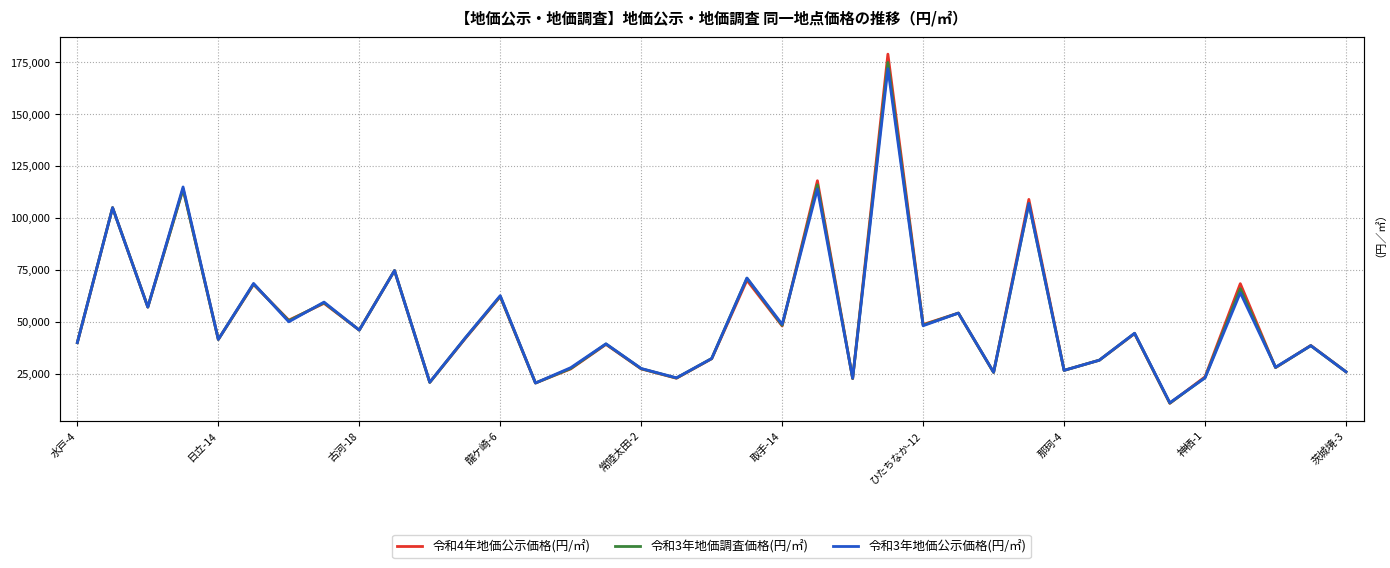

After their last crossing, which series has the higher values: 令和3年地価調査価格(円/㎡) or 令和3年地価公示価格(円/㎡)?

令和3年地価公示価格(円/㎡)